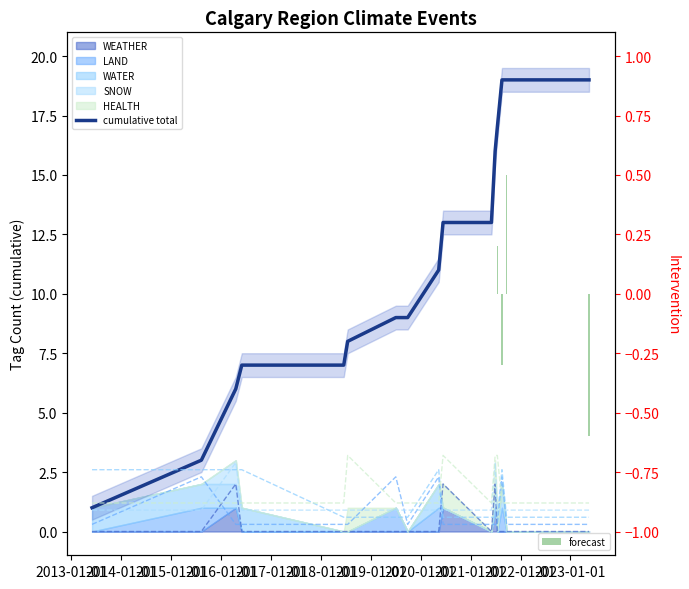

List the series in order of their peak value, lowest first.

WEATHER raw, LAND raw, WATER raw, SNOW raw, HEALTH raw, cumulative total